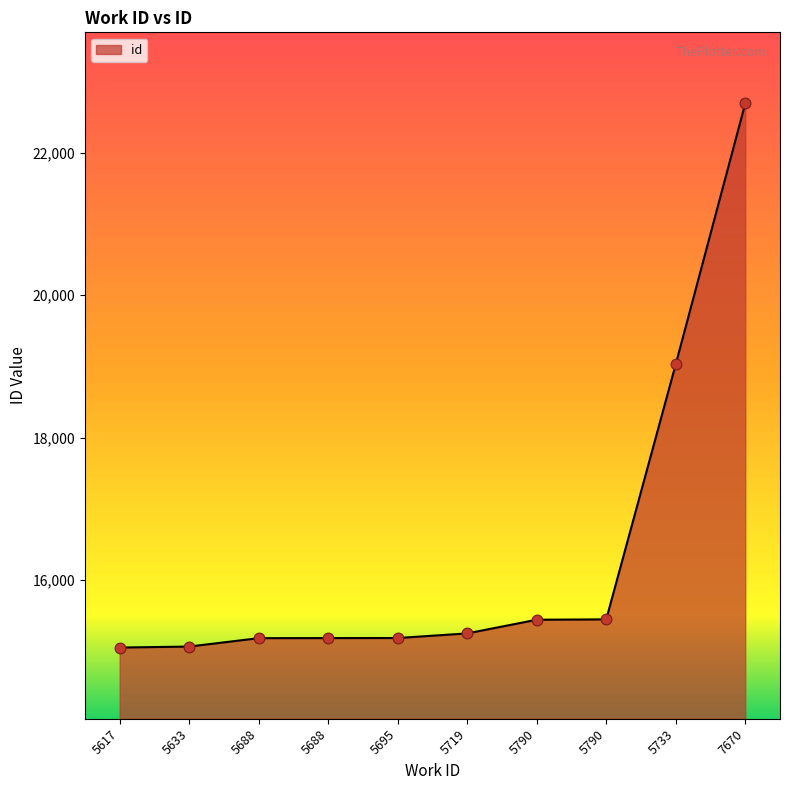

What is the change in value from 5719 to 5733?

+3782